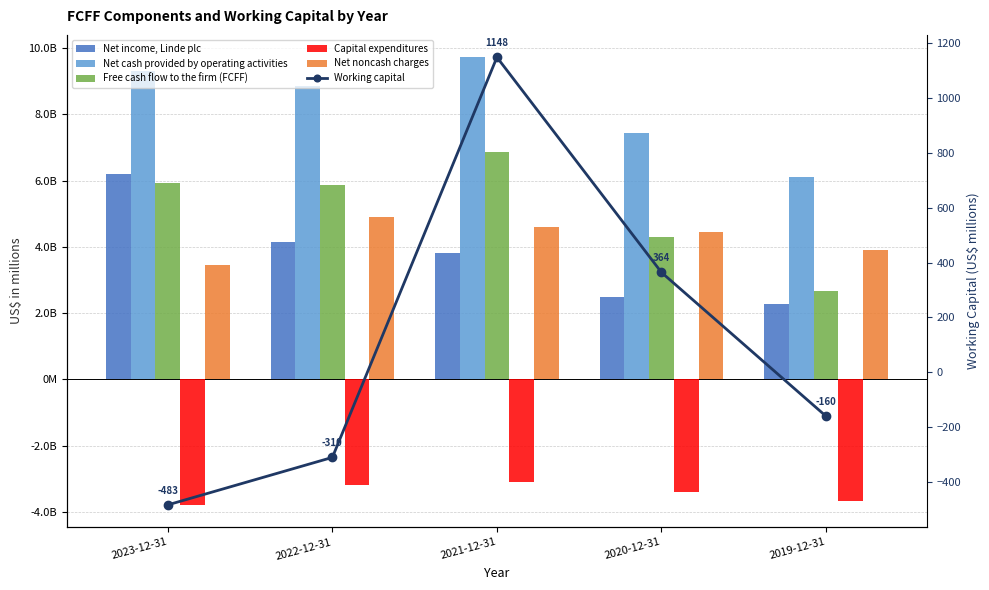

What is the maximum value shown in the chart?

9725